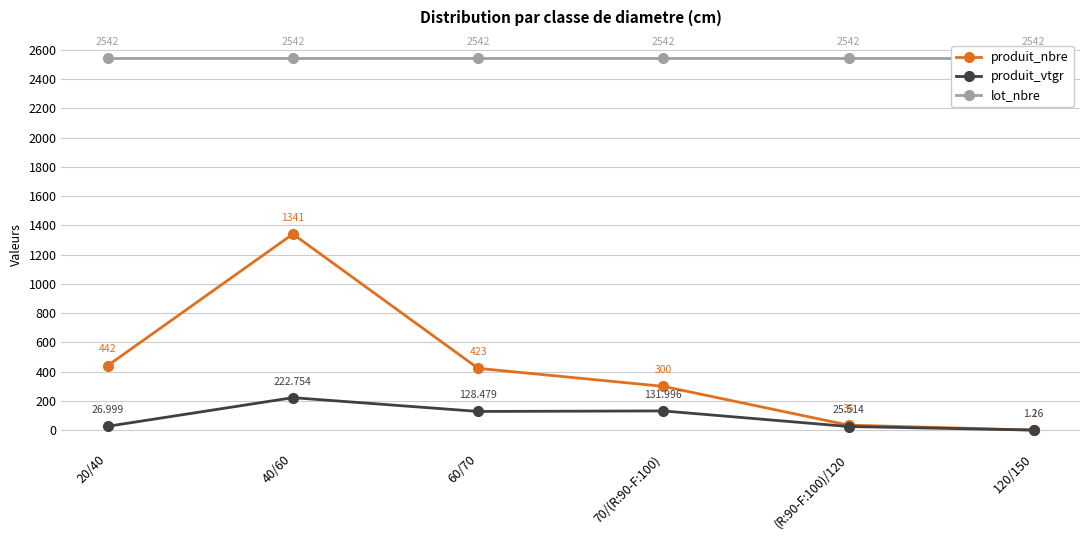

How many distinct data groups are displayed?

3